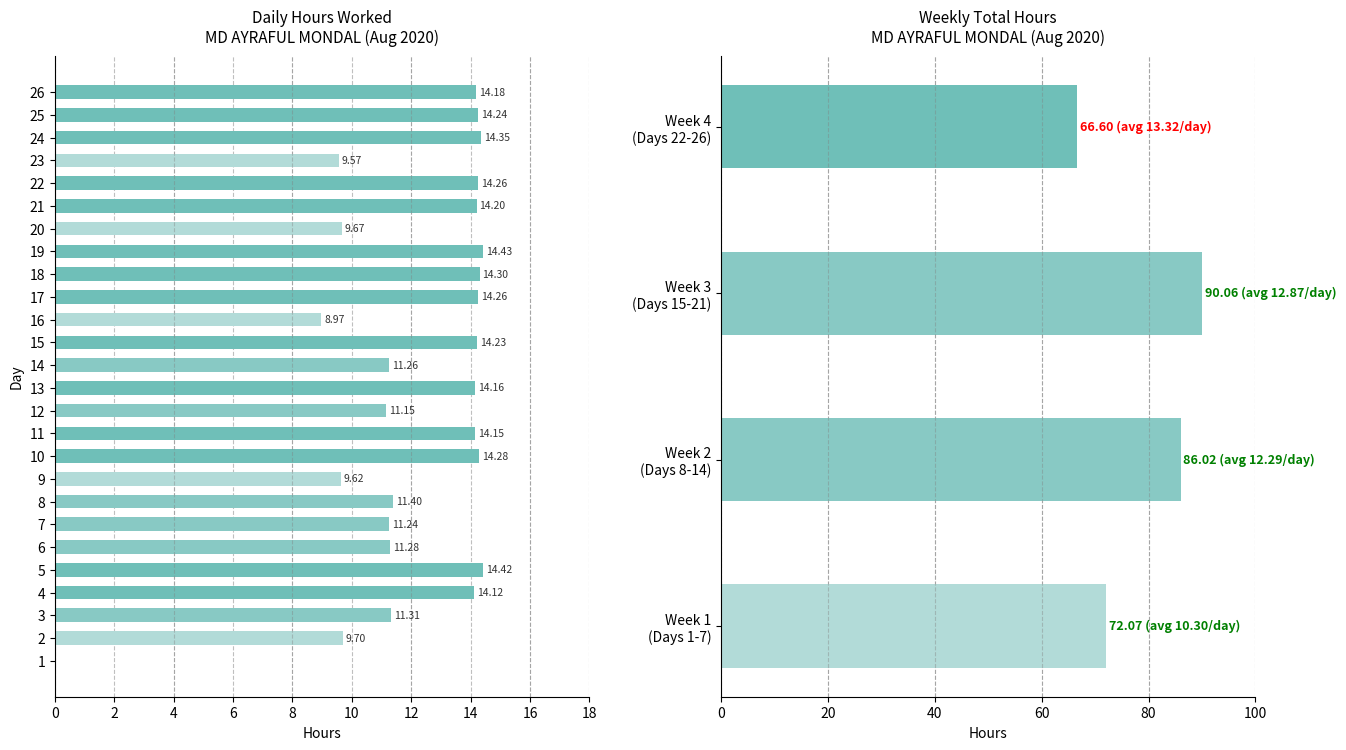

How many series are shown in this chart?

1